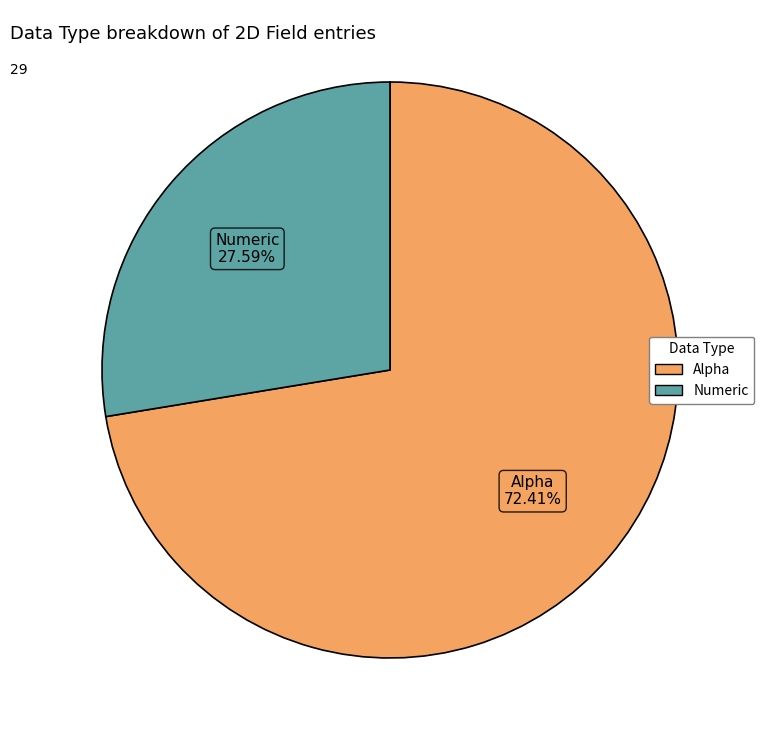

Do Alpha and Numeric together represent more than half of the pie?

Yes